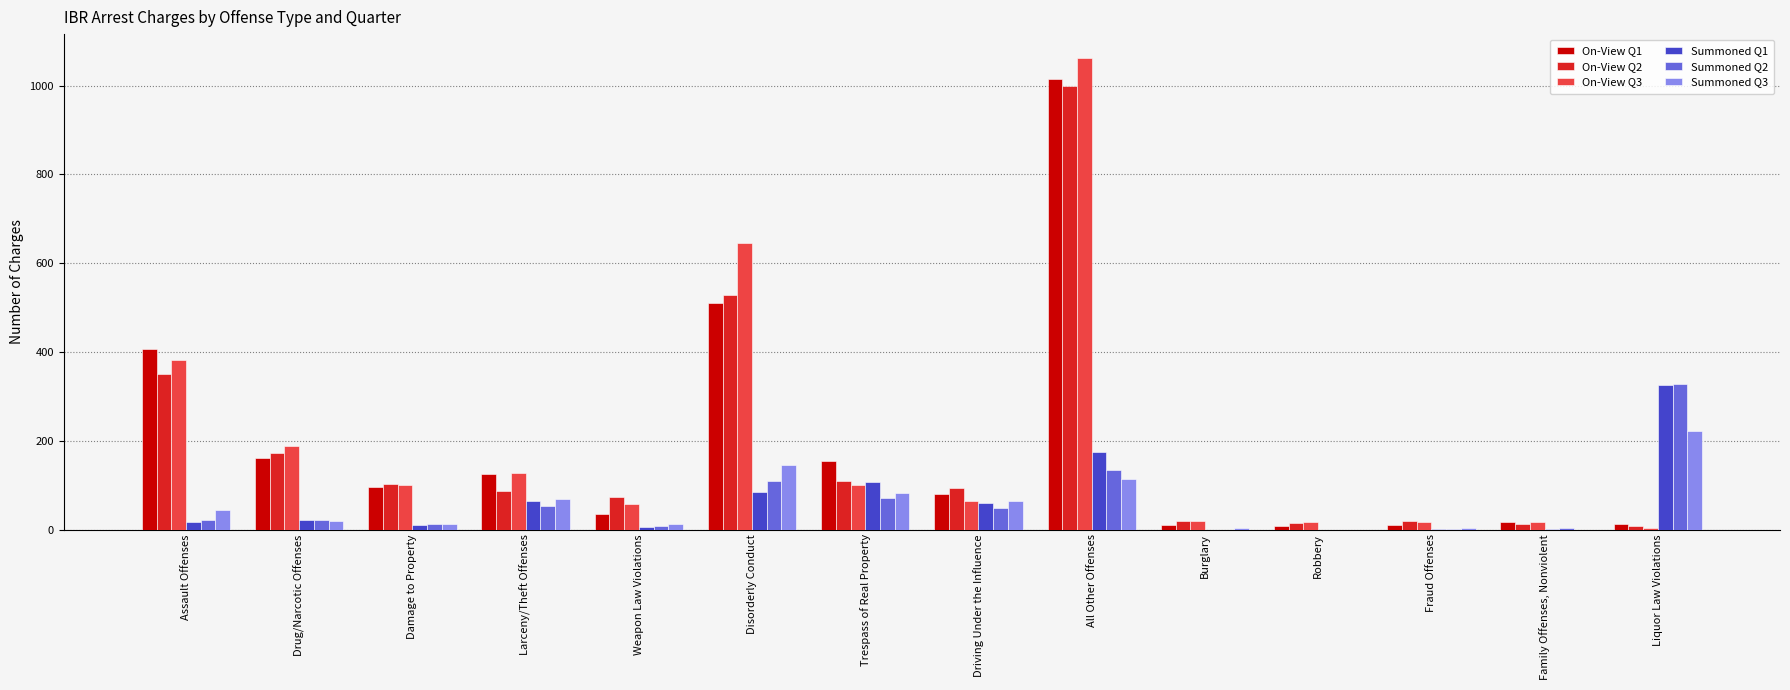

Is it true that On-View Q2 equals 87 at Larceny/Theft Offenses?

True